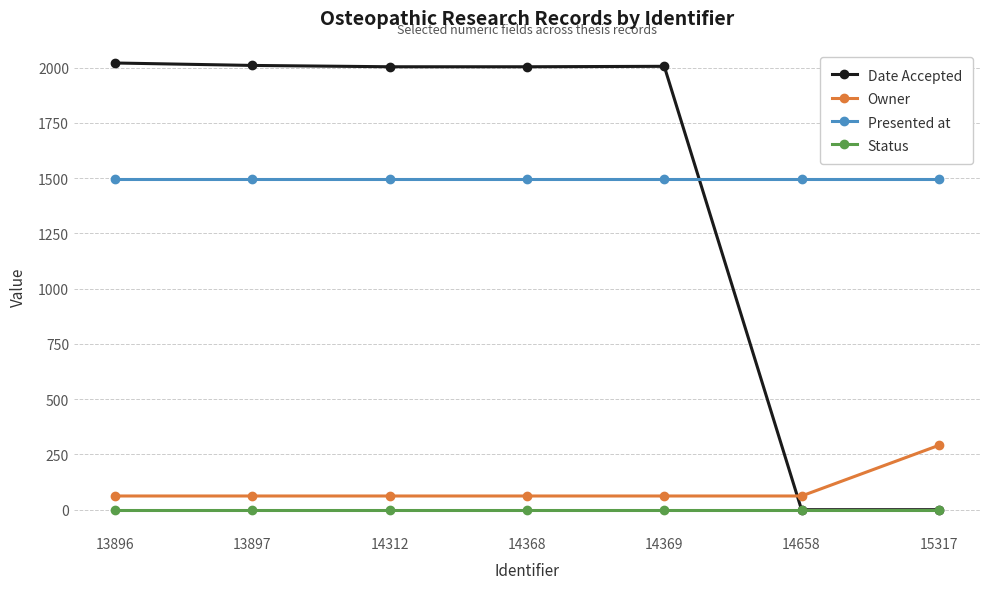

How many lines are shown in the chart?

4